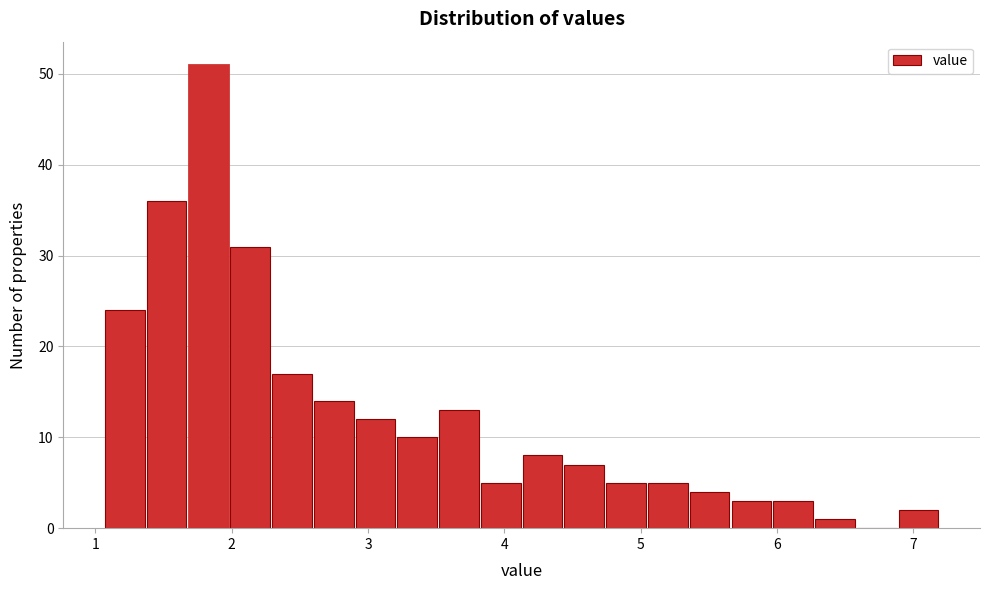

Around what value on the x-axis is the tallest bar? Give the approximate position of its centre, as read against the axis.

1.8